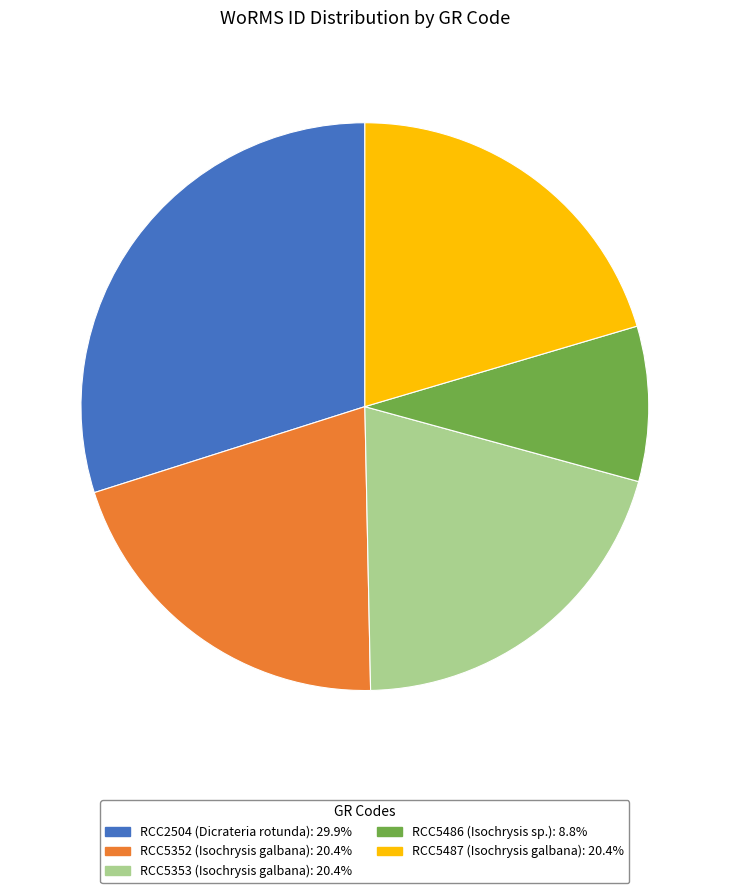

Which has a higher value, RCC5486 or RCC5352?

RCC5352